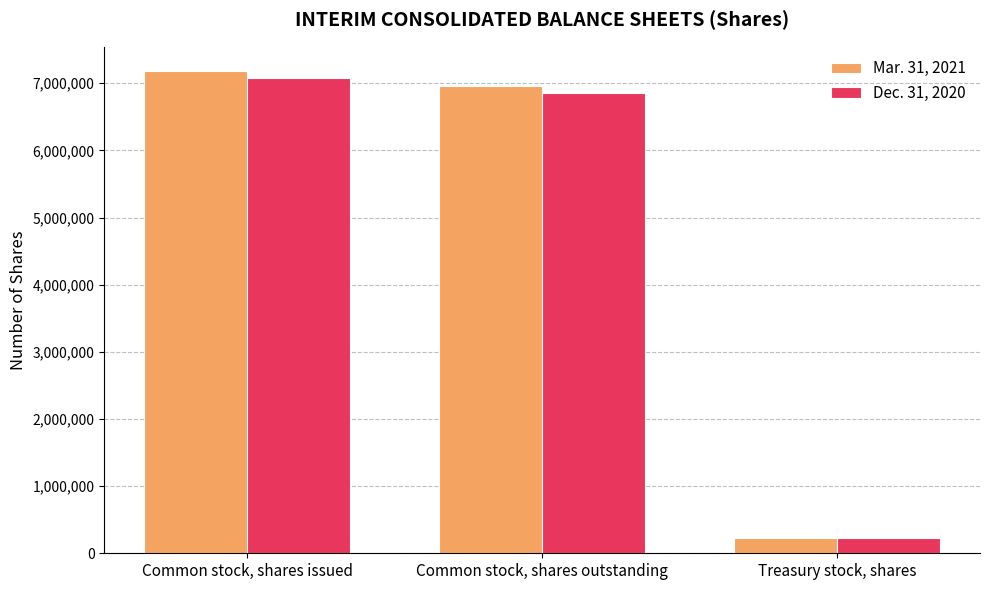

Which series has the largest range (max minus min)?

Mar. 31, 2021